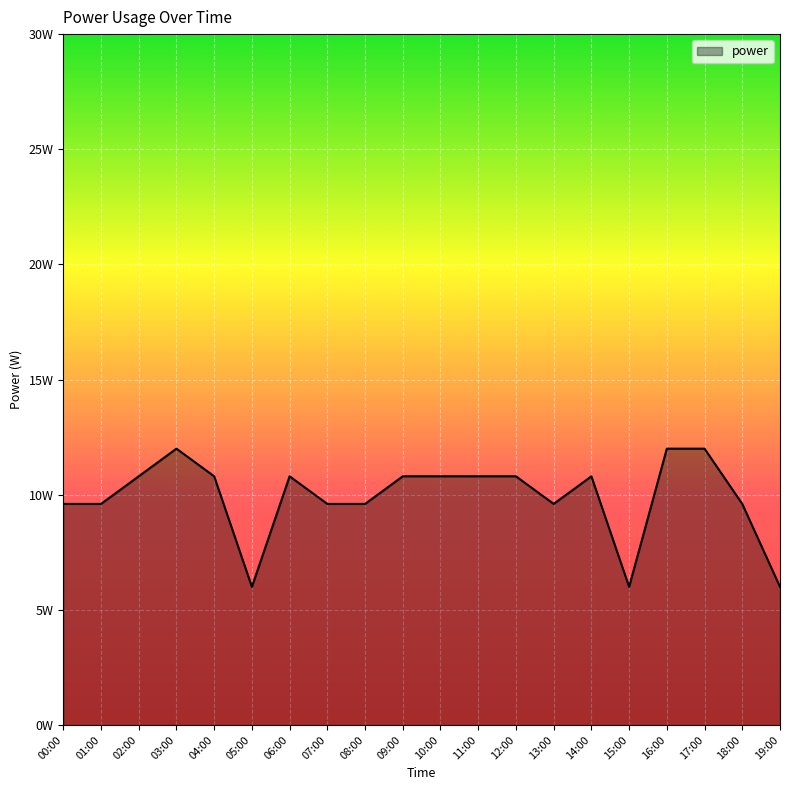

List the labels in order of value, largest first.

03:00, 16:00, 17:00, 02:00, 04:00, 06:00, 09:00, 10:00, 11:00, 12:00, 14:00, 00:00, 01:00, 07:00, 08:00, 13:00, 18:00, 05:00, 15:00, 19:00